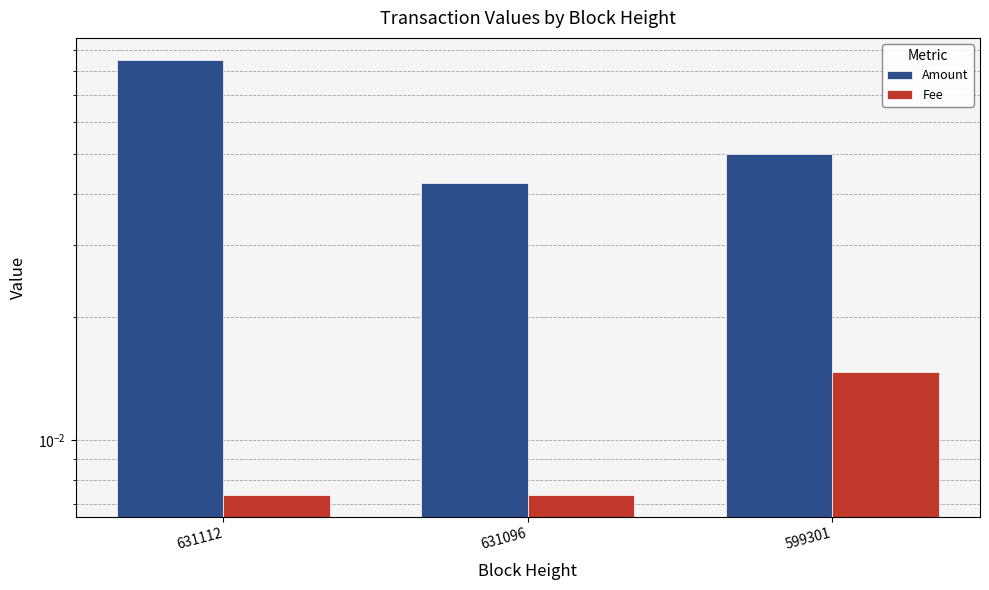

Rank the series at 631096 from lowest to highest value.

Fee, Amount